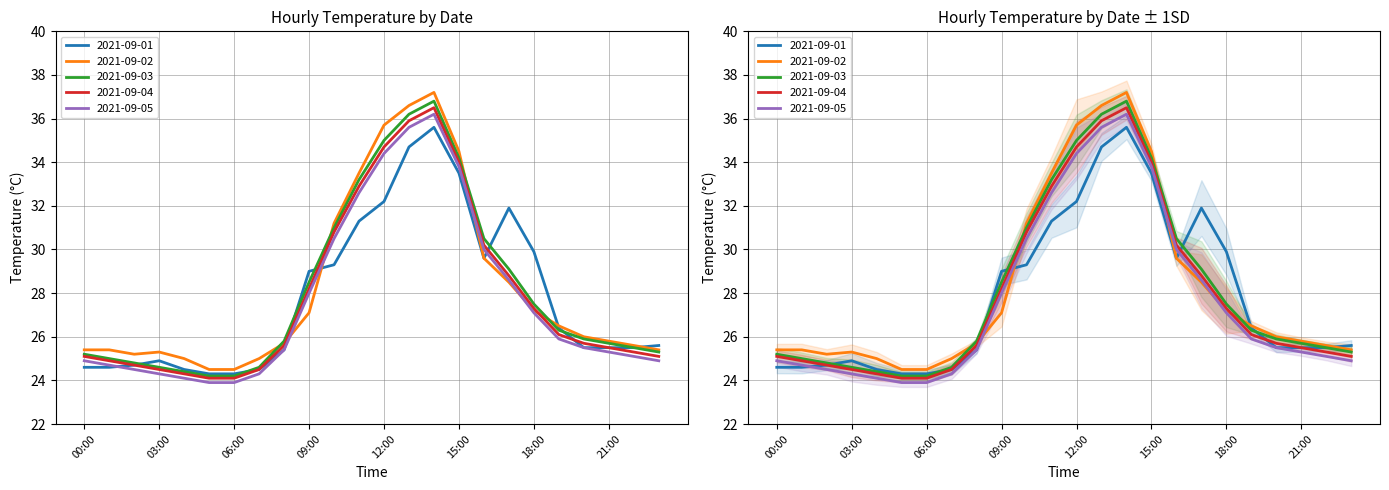

Reading left to right, transcribe all the data shown in this chart.

2021-09-01: 00:00=24.6	01:00=24.6	02:00=24.7	03:00=24.9	04:00=24.5	05:00=24.3	06:00=24.3	07:00=24.5	08:00=25.4	09:00=29.0	10:00=29.3	11:00=31.3	12:00=32.2	13:00=34.7	14:00=35.6	15:00=33.5	16:00=29.6	17:00=31.9	18:00=29.9	19:00=26.4	20:00=25.5	21:00=25.5	22:00=25.5	23:00=25.6
2021-09-02: 00:00=25.4	01:00=25.4	02:00=25.2	03:00=25.3	04:00=25.0	05:00=24.5	06:00=24.5	07:00=25.0	08:00=25.7	09:00=27.1	10:00=31.2	11:00=33.5	12:00=35.7	13:00=36.6	14:00=37.2	15:00=34.5	16:00=29.6	17:00=28.5	18:00=27.2	19:00=26.5	20:00=26.0	21:00=25.8	22:00=25.6	23:00=25.4
2021-09-03: 00:00=25.2	01:00=25.0	02:00=24.8	03:00=24.6	04:00=24.4	05:00=24.2	06:00=24.2	07:00=24.6	08:00=25.8	09:00=28.5	10:00=31.0	11:00=33.2	12:00=35.0	13:00=36.2	14:00=36.8	15:00=34.2	16:00=30.5	17:00=29.1	18:00=27.5	19:00=26.3	20:00=25.9	21:00=25.7	22:00=25.5	23:00=25.3
2021-09-04: 00:00=25.1	01:00=24.9	02:00=24.7	03:00=24.5	04:00=24.3	05:00=24.1	06:00=24.1	07:00=24.5	08:00=25.6	09:00=28.2	10:00=30.8	11:00=32.9	12:00=34.7	13:00=35.9	14:00=36.5	15:00=34.0	16:00=30.2	17:00=28.8	18:00=27.3	19:00=26.1	20:00=25.7	21:00=25.5	22:00=25.3	23:00=25.1
2021-09-05: 00:00=24.9	01:00=24.7	02:00=24.5	03:00=24.3	04:00=24.1	05:00=23.9	06:00=23.9	07:00=24.3	08:00=25.4	09:00=28.0	10:00=30.5	11:00=32.6	12:00=34.4	13:00=35.6	14:00=36.2	15:00=33.8	16:00=30.0	17:00=28.6	18:00=27.1	19:00=25.9	20:00=25.5	21:00=25.3	22:00=25.1	23:00=24.9